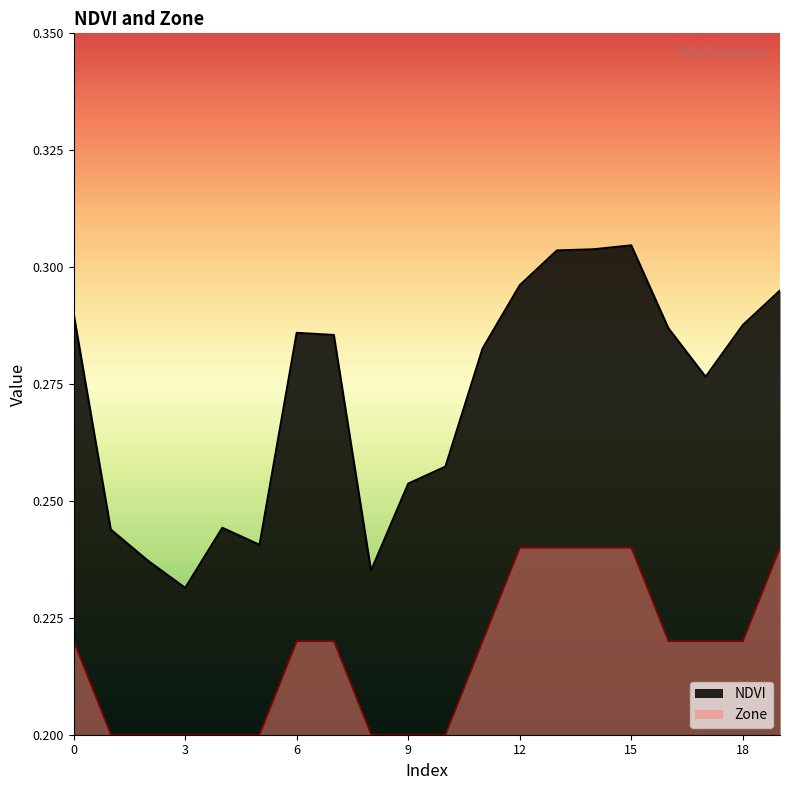

How many lines are shown in the chart?

2